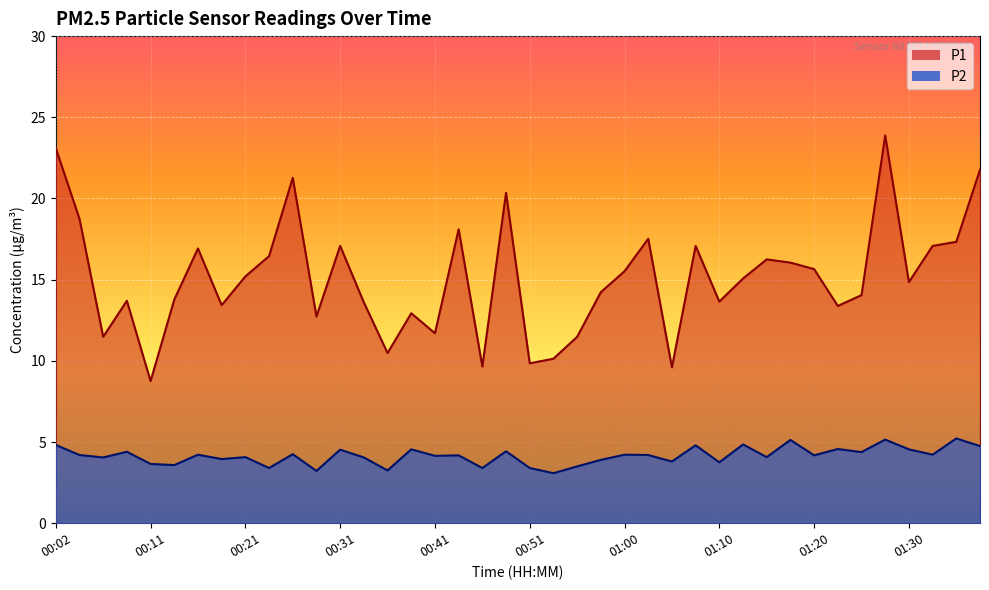

At which category does the chart reach its peak across all series?

01:27